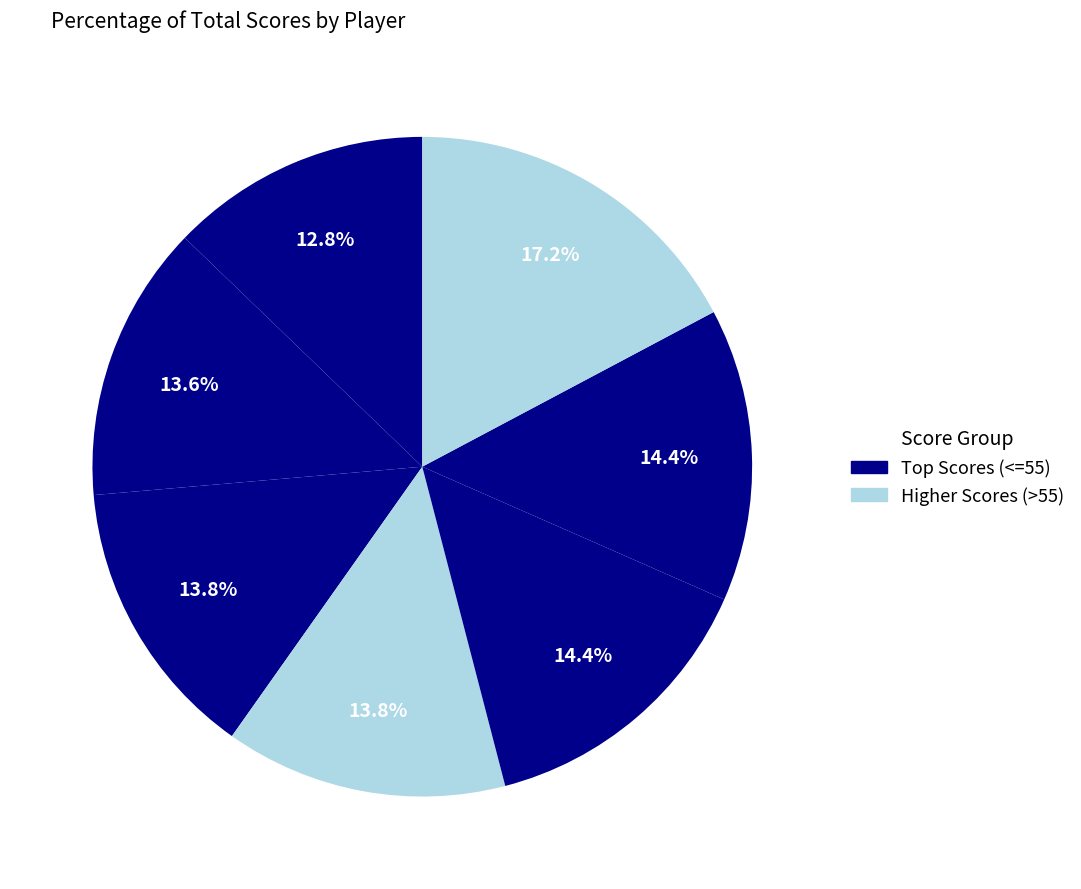

Count the number of slices in the pie.

7